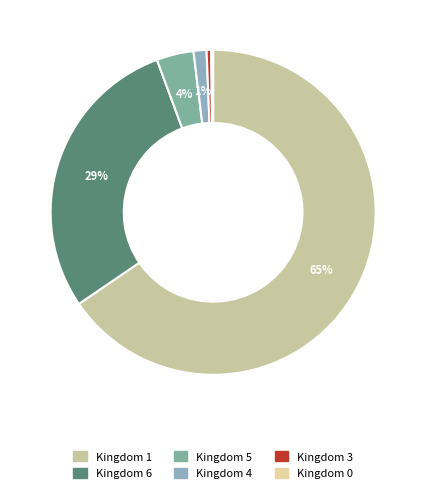

Rank the categories by value from highest to lowest.

1, 6, 5, 4, 3, 0